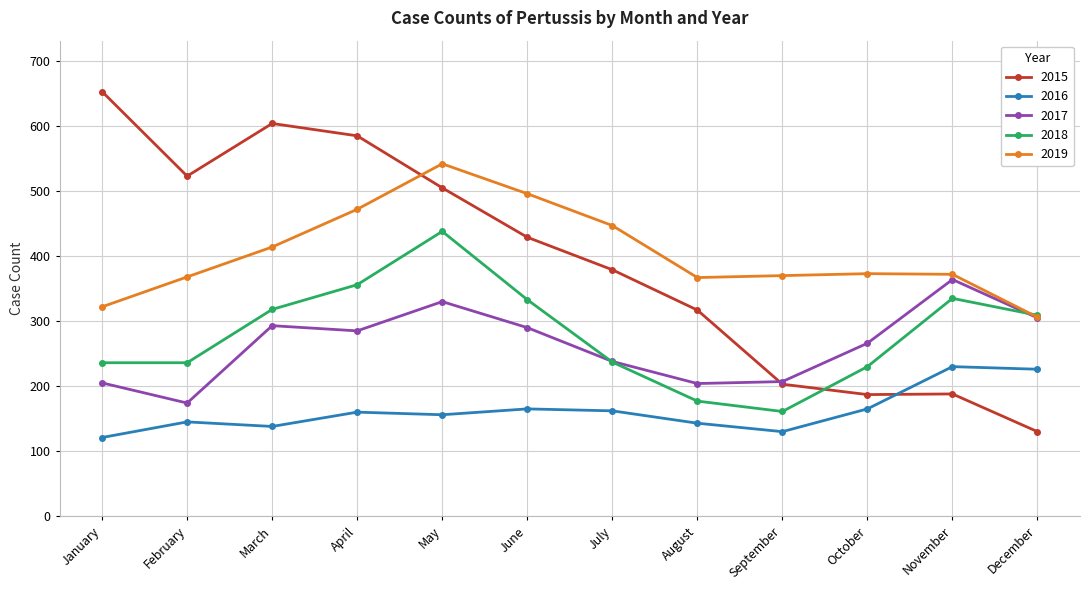

Does the chart have visible grid lines?

Yes